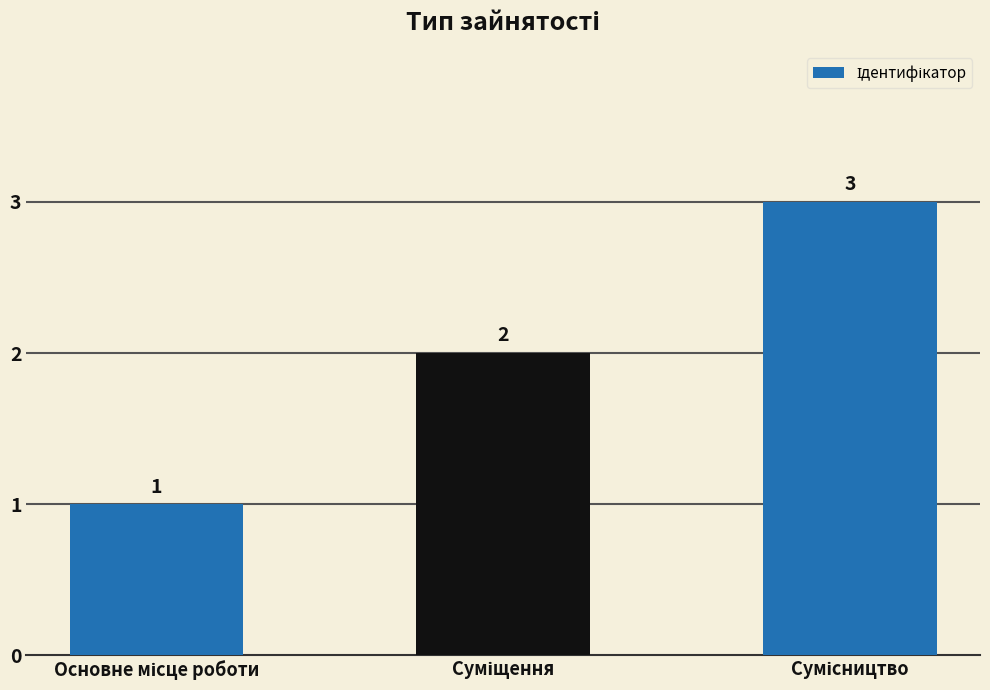

What is the sum of all values?

6